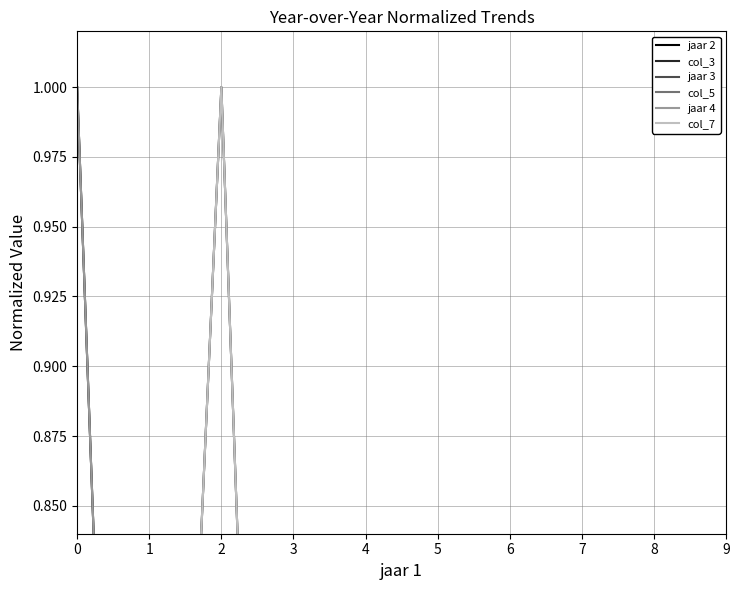

True or false: col_3 has a value of 0.4 at 9.

True